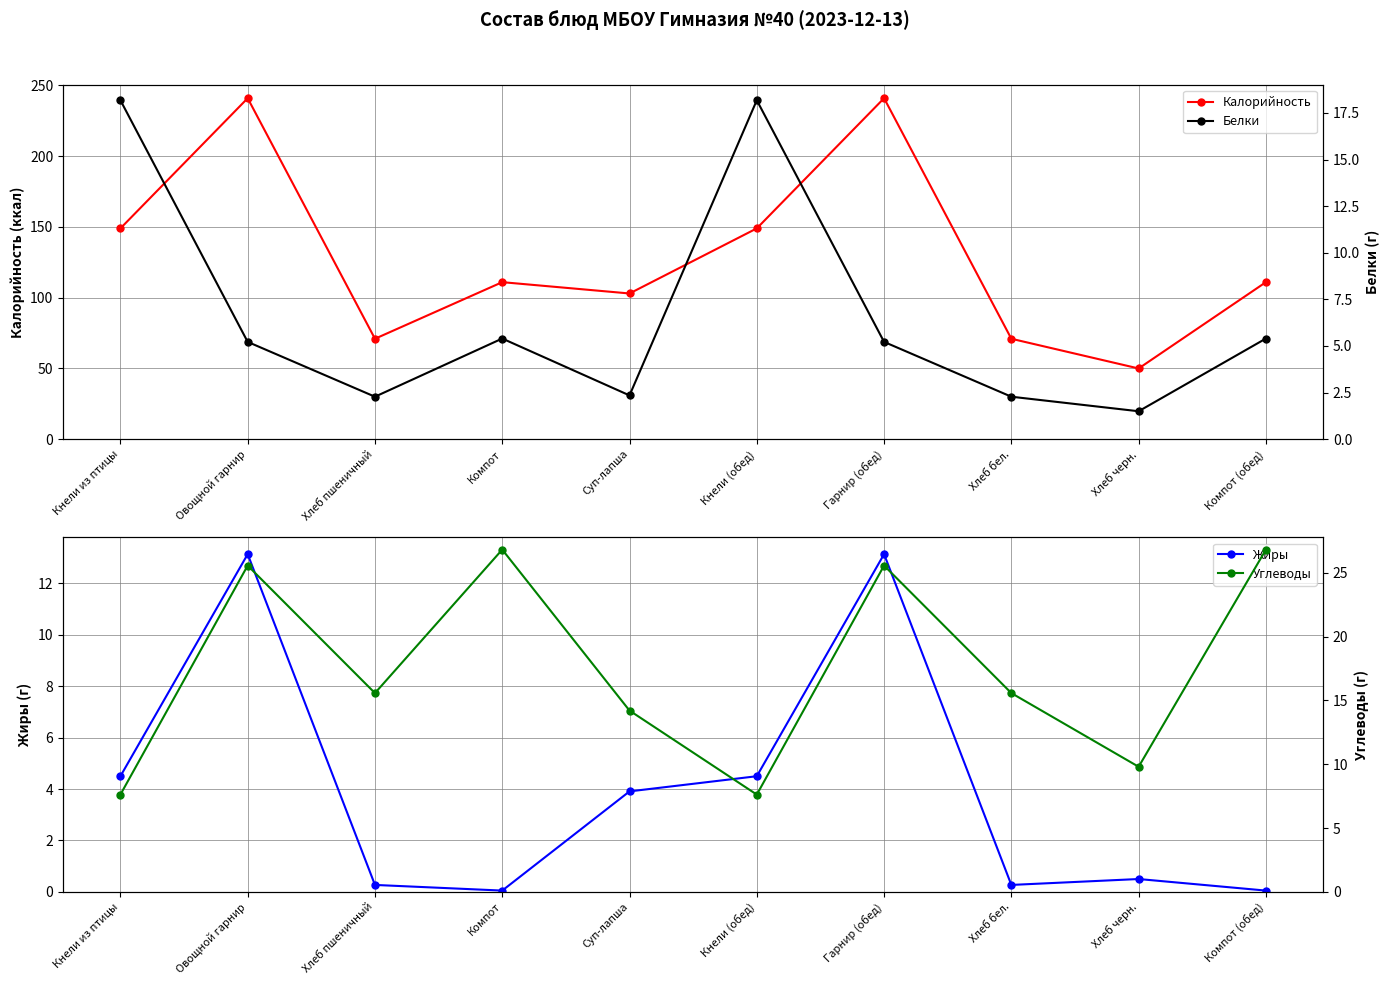

At which label does Калорийность reach its minimum?

Хлеб черн.